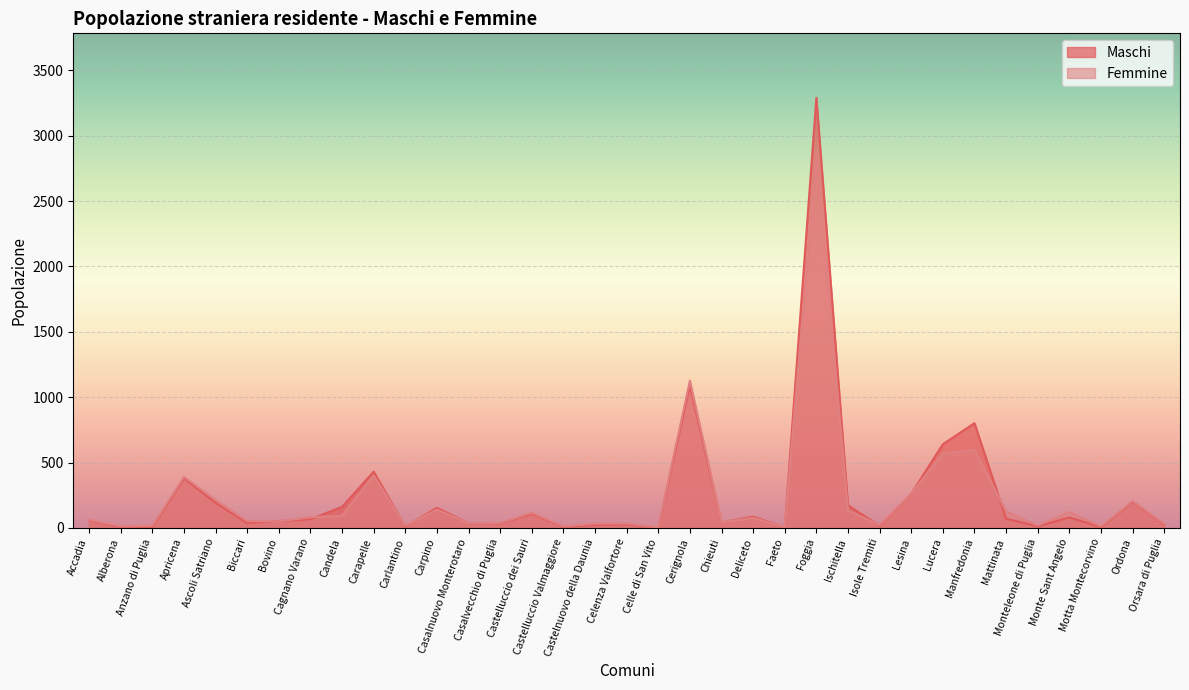

Is it true that Femmine equals 406 at Lesina?

False